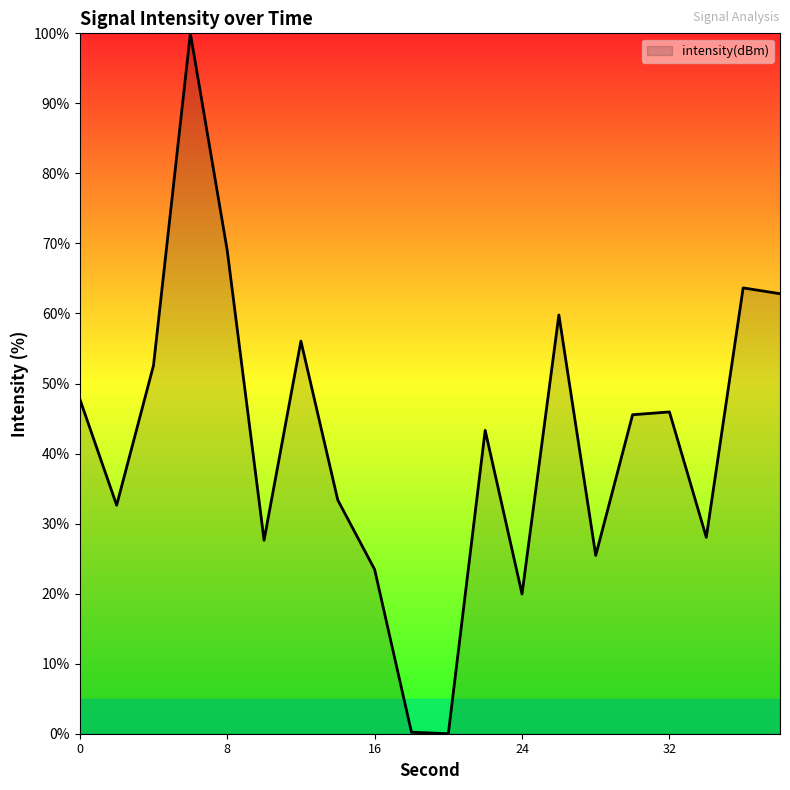

What is the difference between the maximum and minimum values?

100.0